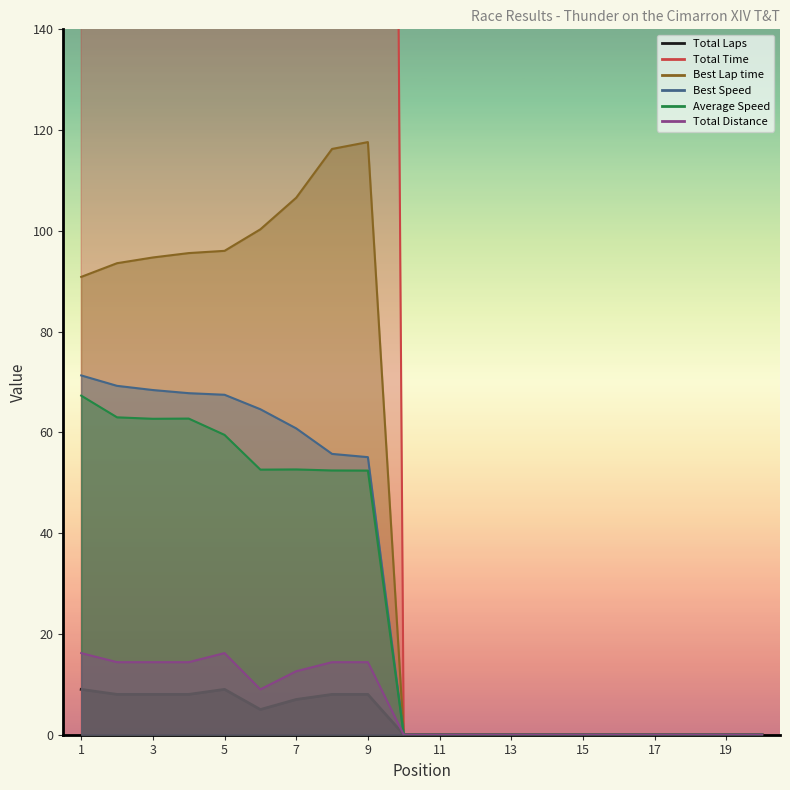

Count the number of data series in this chart.

6